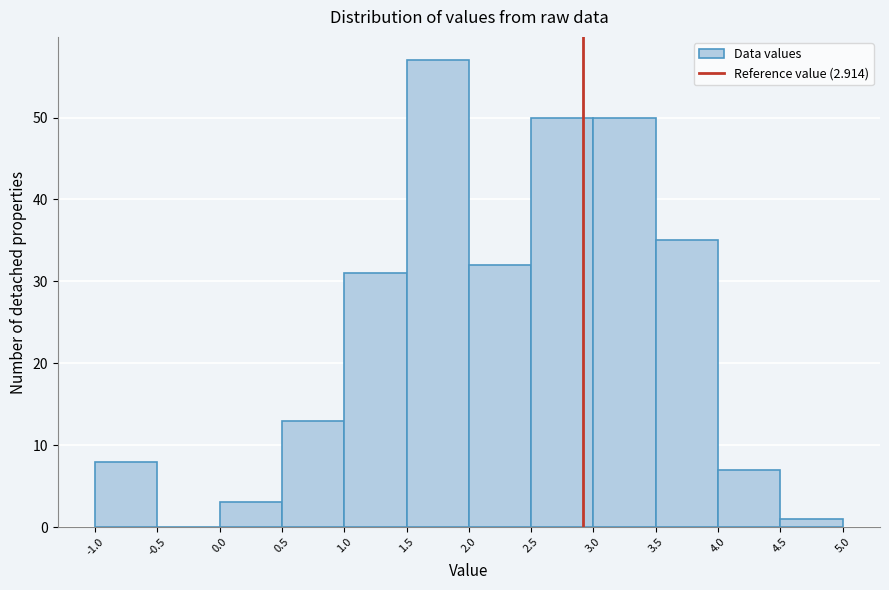

What is the height of the bar covering 3.5 to 4.0 on the x-axis? The values are not printed on the chart, so give them approximately, as read against the axis.

35